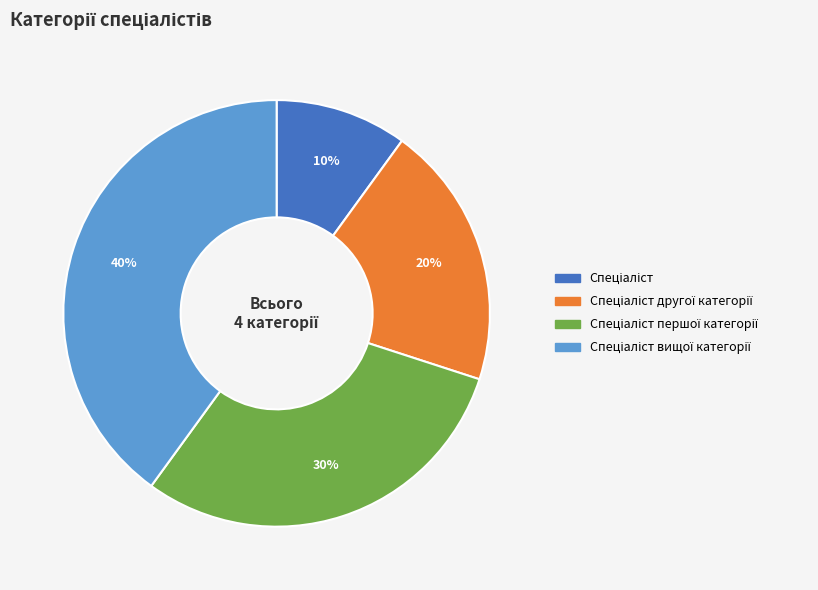

Is there a majority slice in this chart?

No